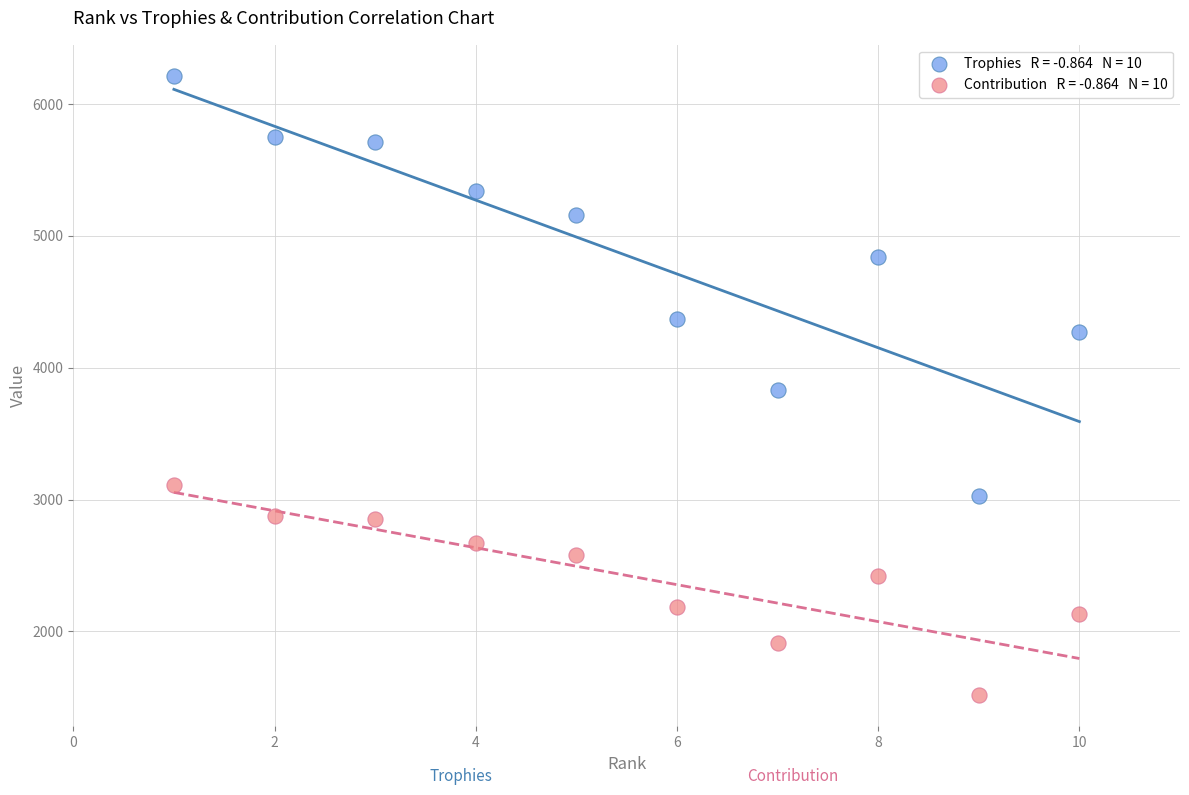

Across all data points, what is the range of X values (max minus min)?

9